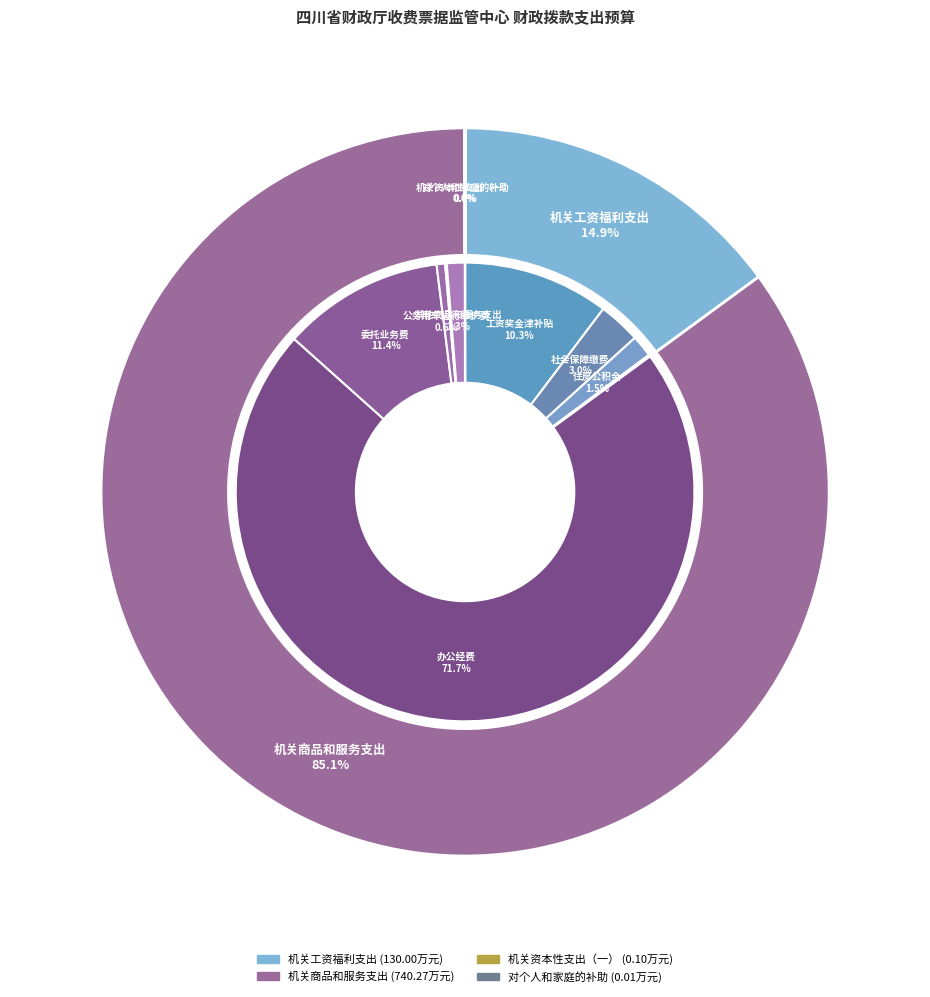

Is it true that 机关商品和服务支出 is 85% of the pie?

True